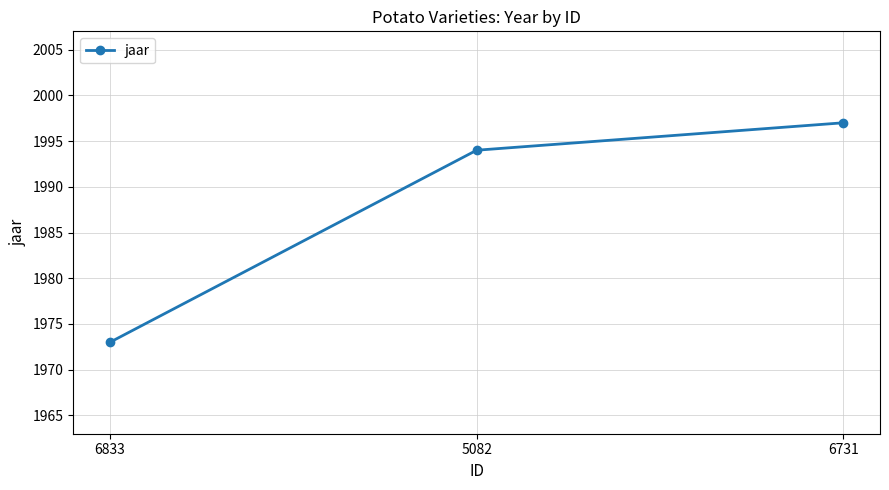

What is the approximate value at 6833, to the nearest 5?

1975